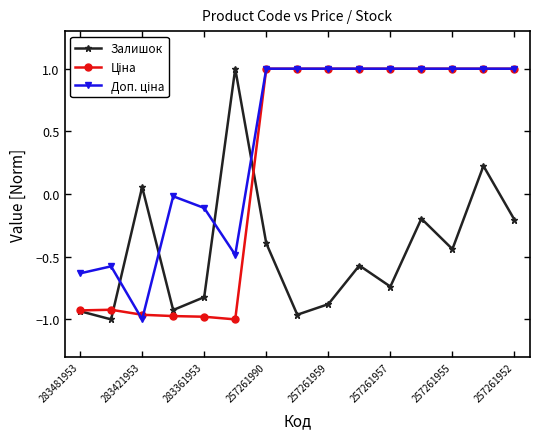

How many interior local valleys does the Залишок series have?

5